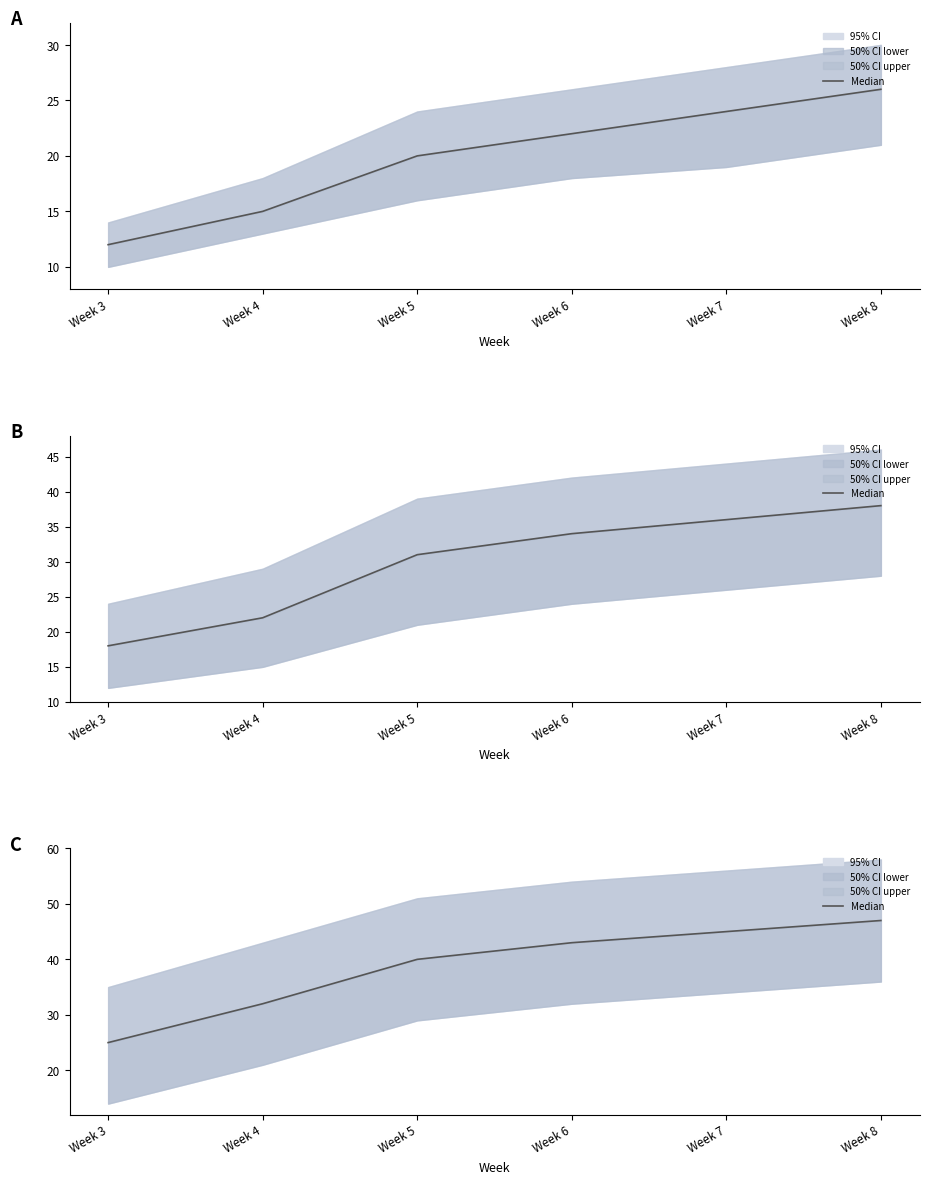

What is the average value?

39